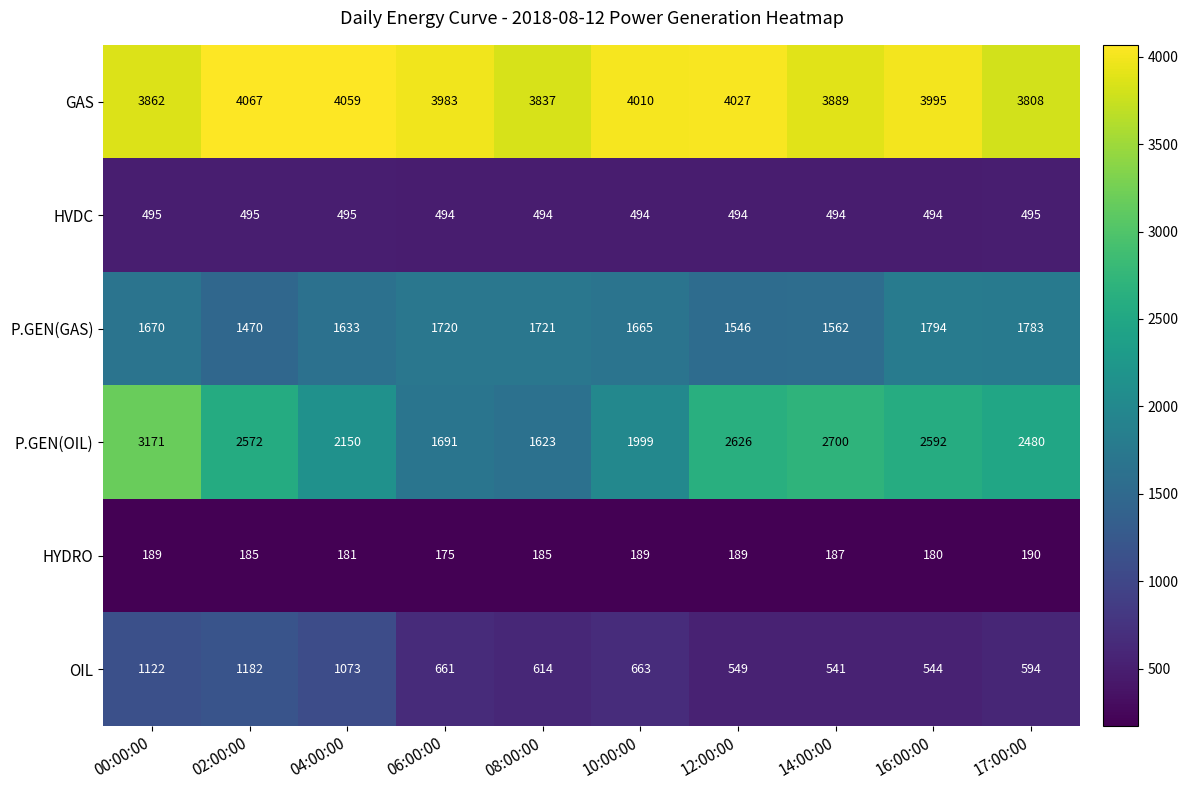

The value of HVDC at 12:00:00 is 808. True or false?

False